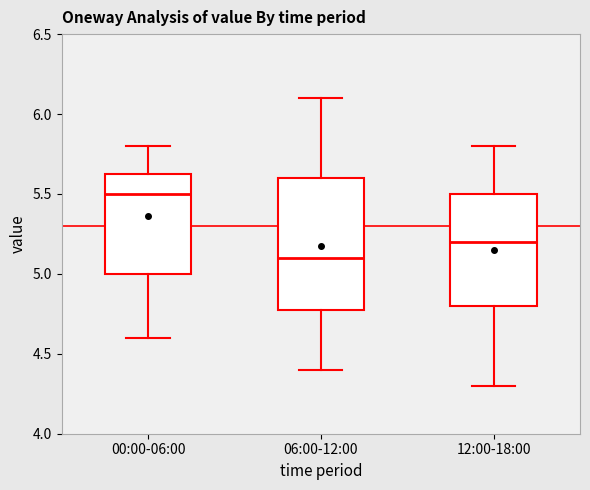

Reading left to right, transcribe this box plot: for each box, give where its median line is, the range the box spans, and where its two whiskers end, as read against the y-axis. The values are not printed on the chart, so give them approximately, as read against the axis.

00:00-06:00: median 5.50, box 5.00 to 5.65, whiskers 4.60 to 5.80
06:00-12:00: median 5.10, box 4.80 to 5.60, whiskers 4.40 to 6.10
12:00-18:00: median 5.20, box 4.80 to 5.50, whiskers 4.30 to 5.80